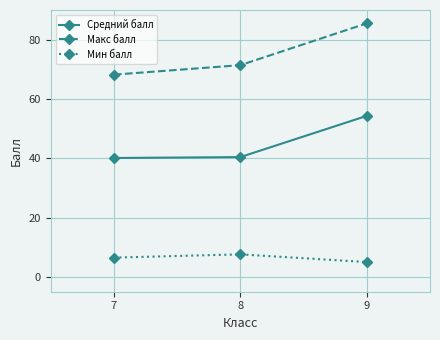

How many Мин балл values are between 5 and 7?

2